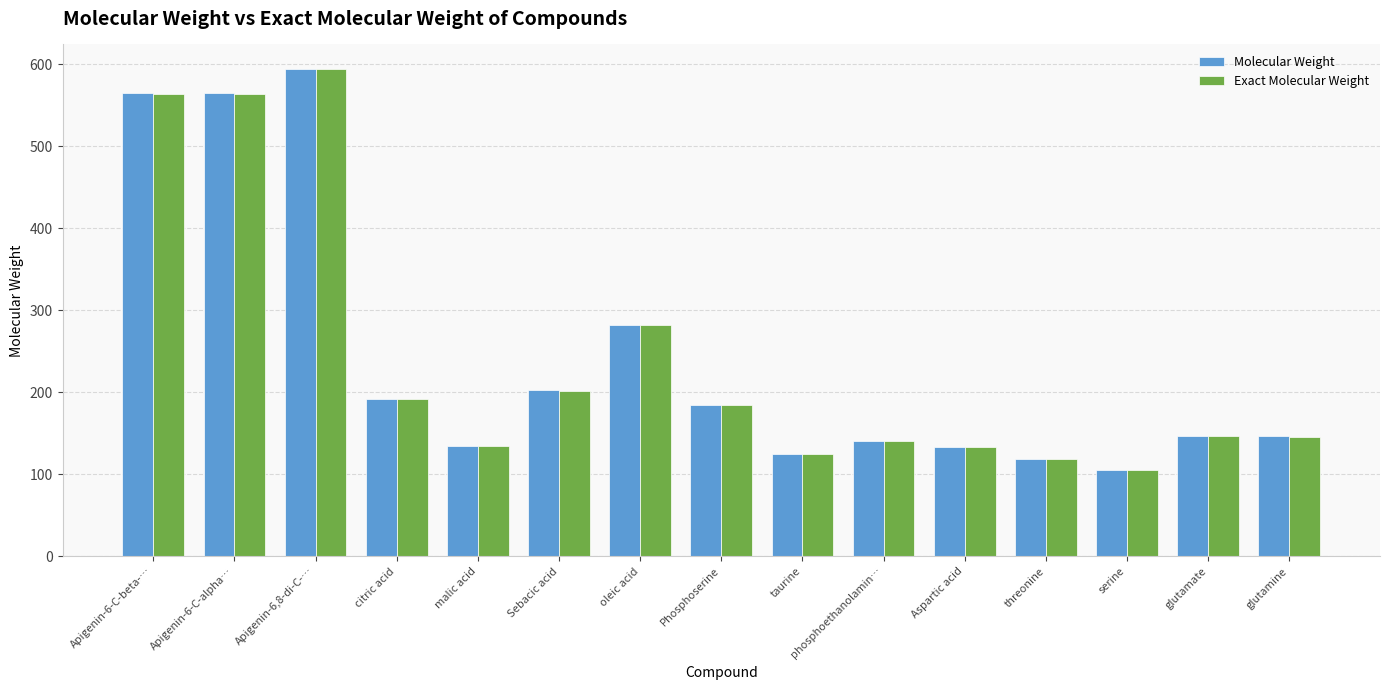

What is the label of the 2nd bar from the left?

Apigenin-6-C-alpha…